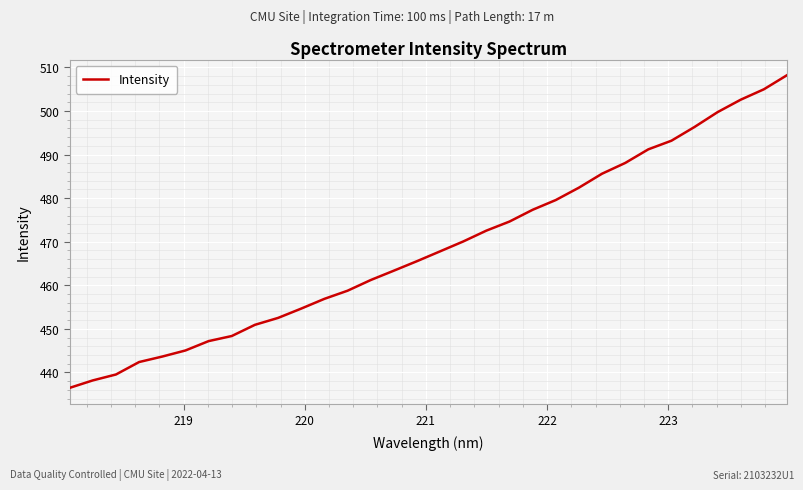

What is the difference between the maximum and minimum values?

71.8